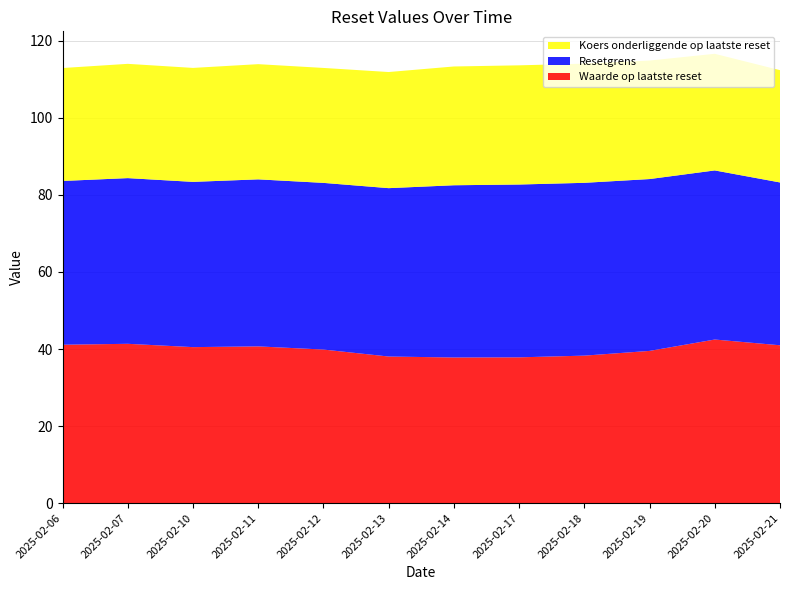

Reading right to left, what are all the values shown in this chart?

Waarde op laatste reset: 41.0	42.5	39.5	38.3	37.8	37.8	38.0	39.9	40.7	40.5	41.4	41.1
Resetgrens: 42.2	43.9	44.6	44.8	44.8	44.7	43.7	43.2	43.3	42.9	43.0	42.5
Koers onderliggende op laatste reset: 29.1	30.3	30.8	30.9	30.9	30.8	30.1	29.8	29.9	29.6	29.6	29.3